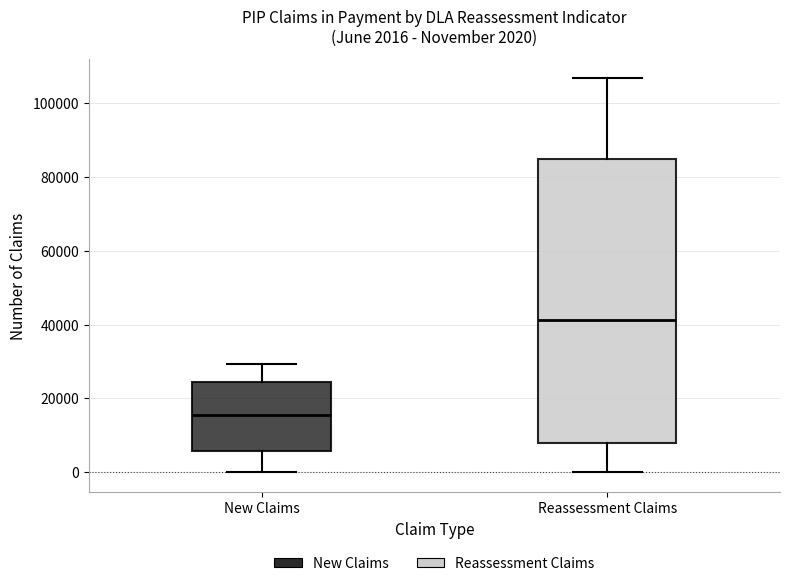

Comparing the boxes themselves (not the whiskers), which one is the tallest?

Reassessment Claims